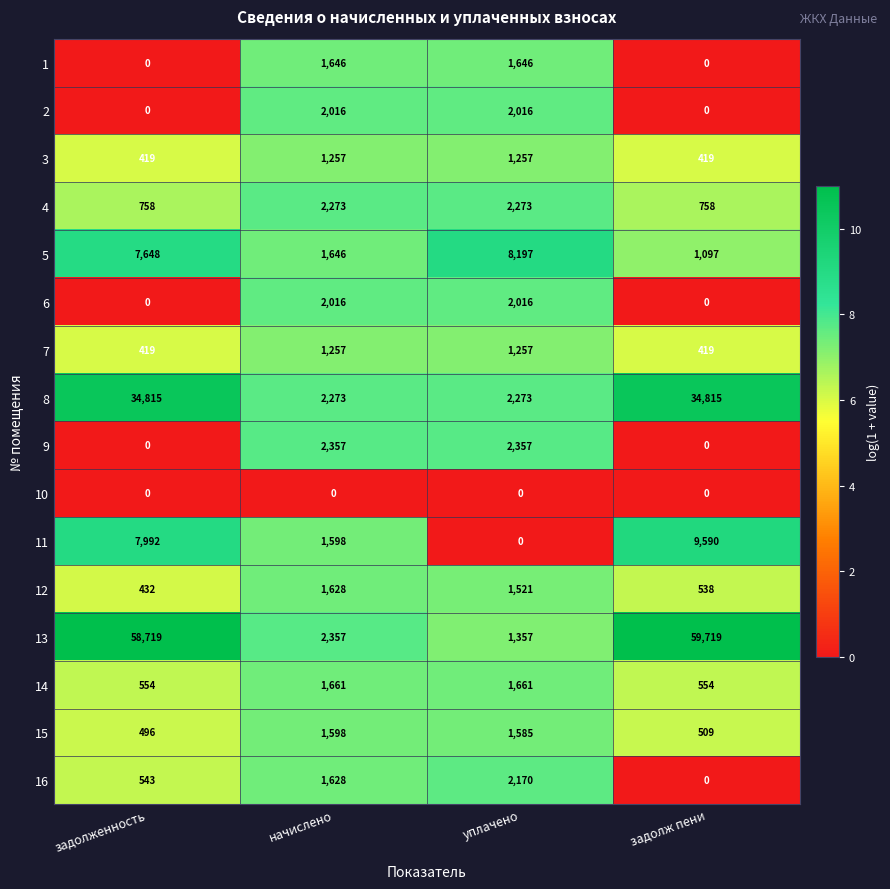

What is the maximum value shown in the chart?

59719